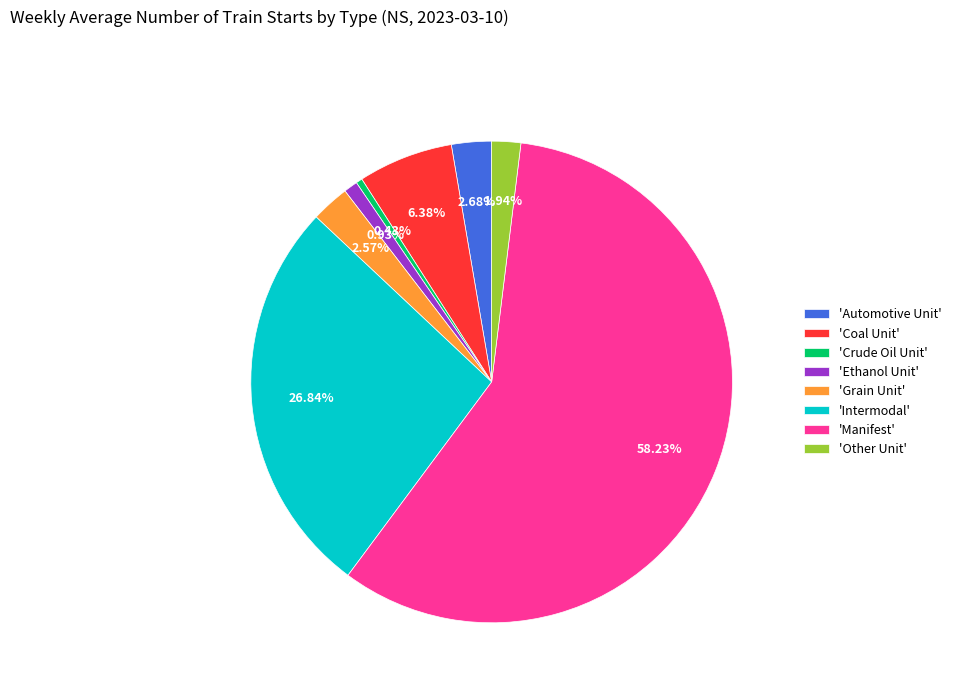

What is the largest slice in the pie chart?

'Manifest'